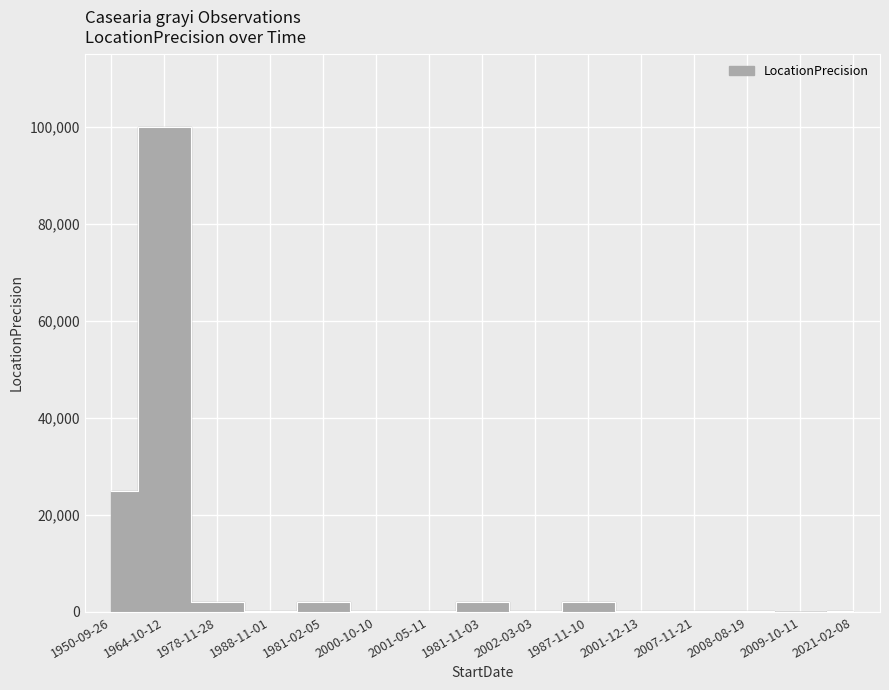

The chart shows a value of 100 at 1988-11-01. True or false?

True